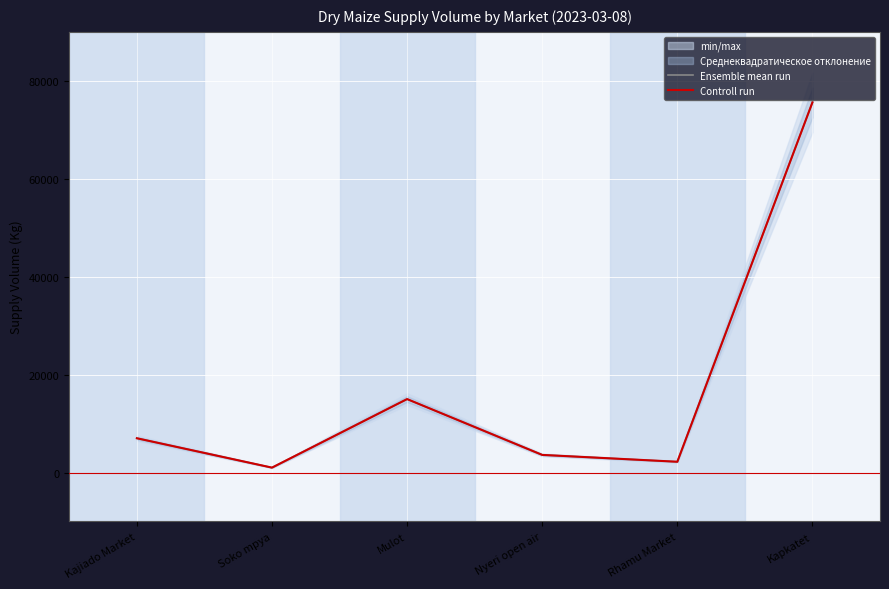

Reading right to left, what are all the values shown in this chart?

Ensemble mean run: 75600.0	2200.0	3600.0	15000.0	1000.9	7000.0
Controll run: 75600.0	2200.0	3600.0	15000.0	1000.9	7000.0